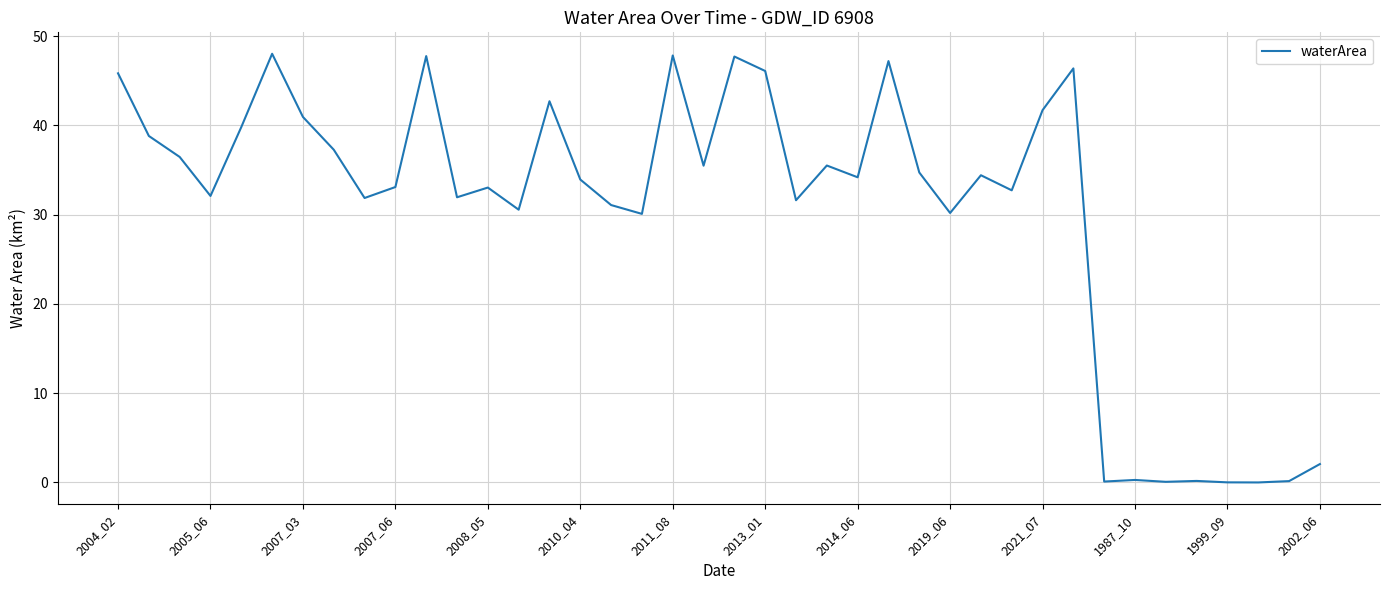

What is the difference between the maximum and minimum values?

48.0